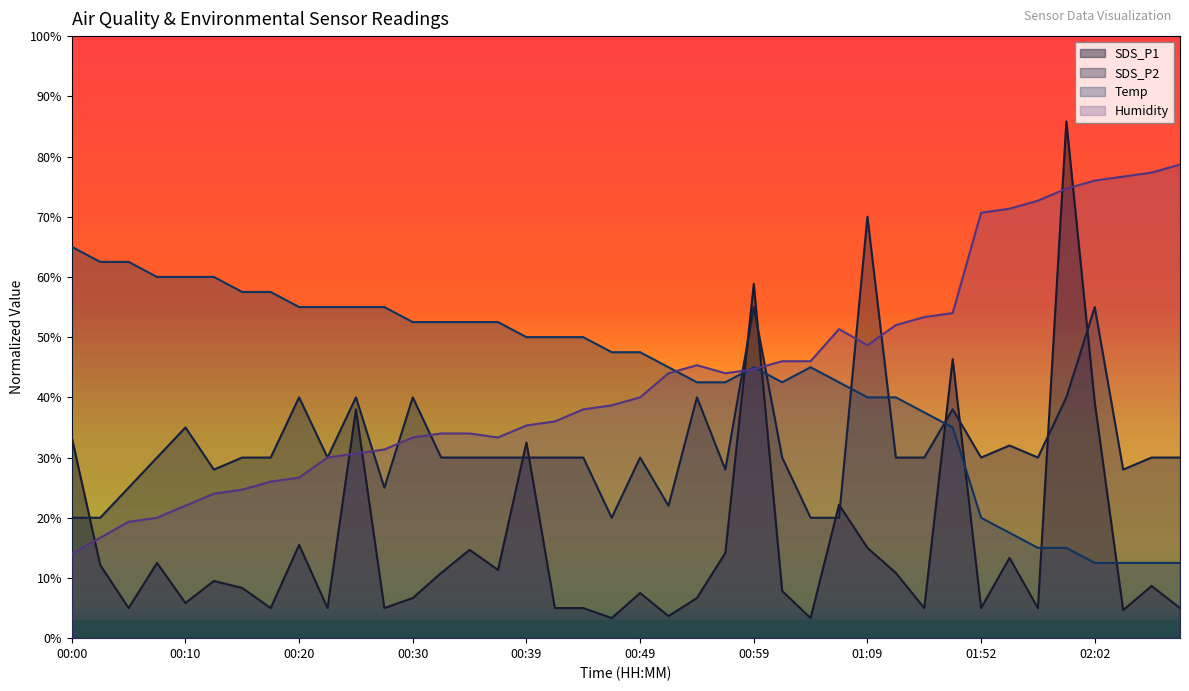

List the series in order of their peak value, highest first.

SDS_P1, Humidity, SDS_P2, Temp